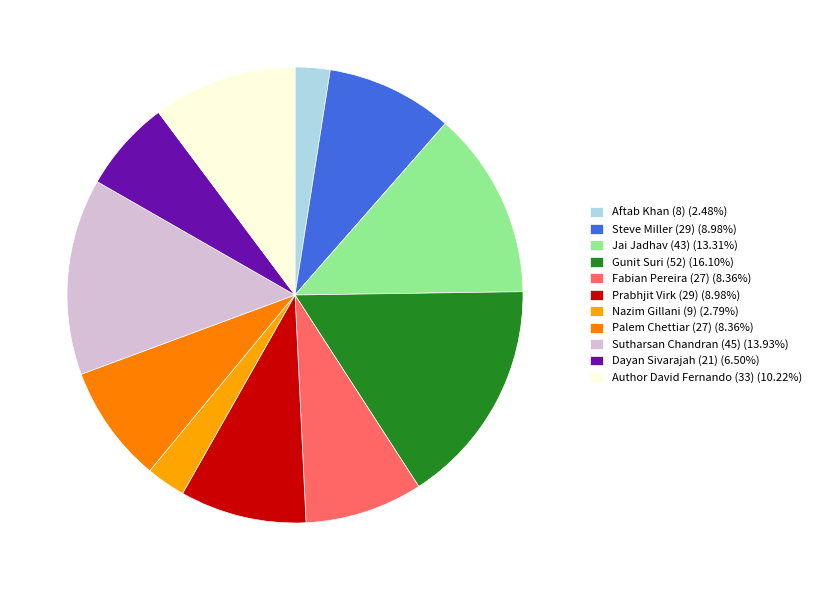

How many segments does this pie chart have?

11